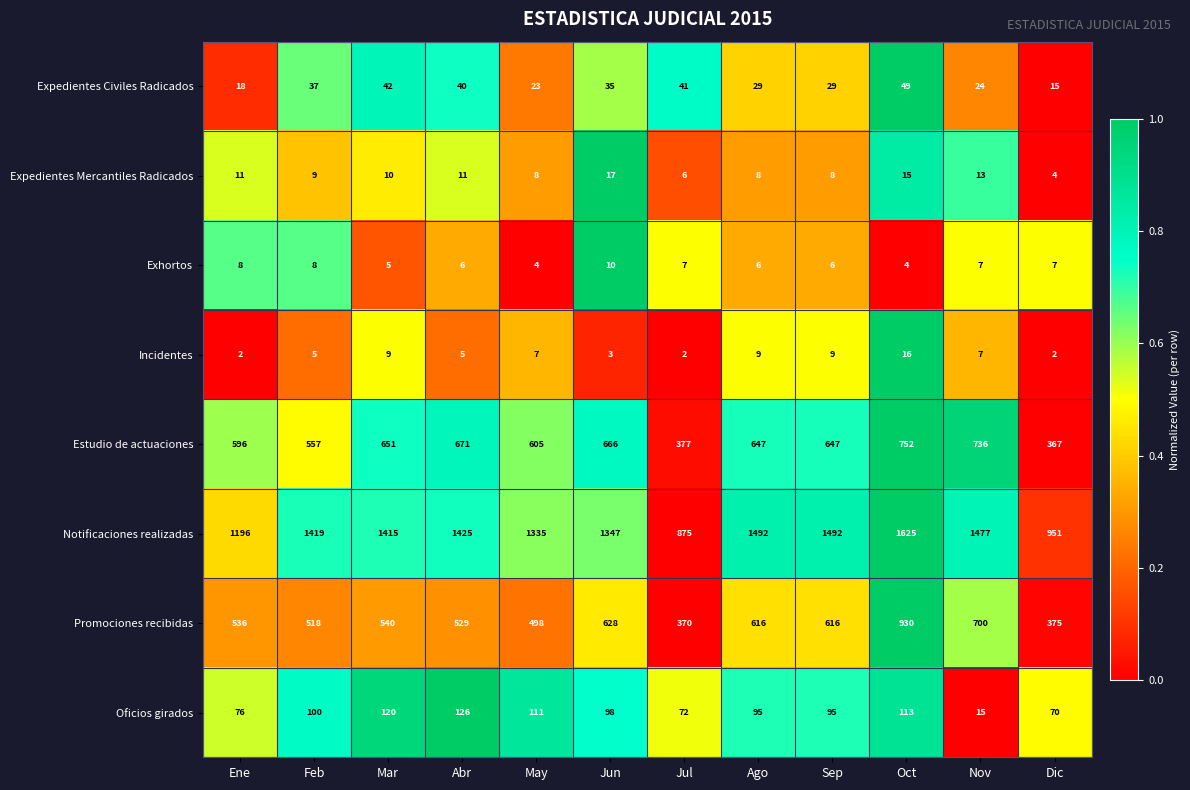

What is the difference between the maximum and minimum values in the Notificaciones realizadas series?

750